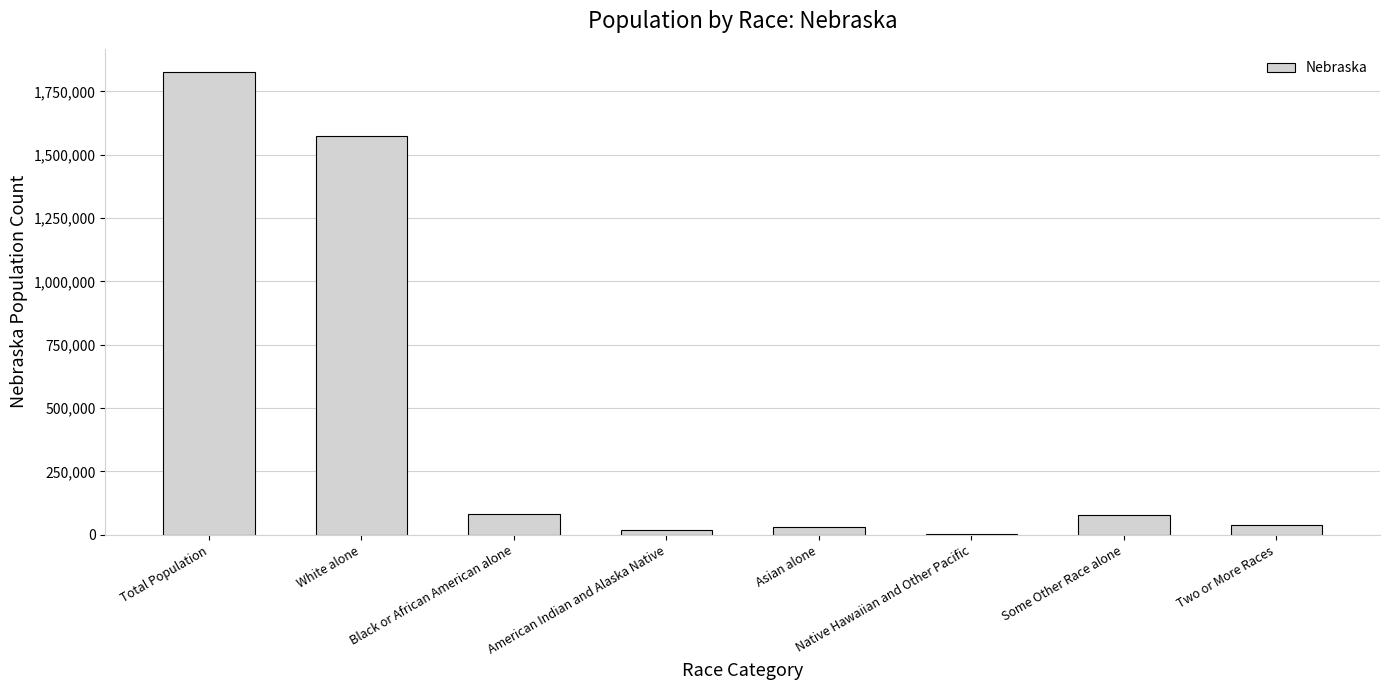

What is the change in value from White alone to Some Other Race alone?

-1493729